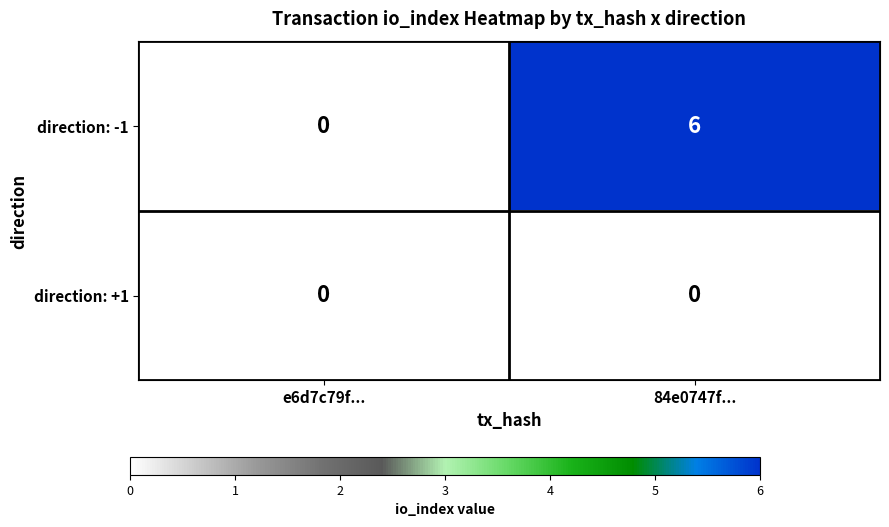

Which series has the largest range (max minus min)?

direction: -1